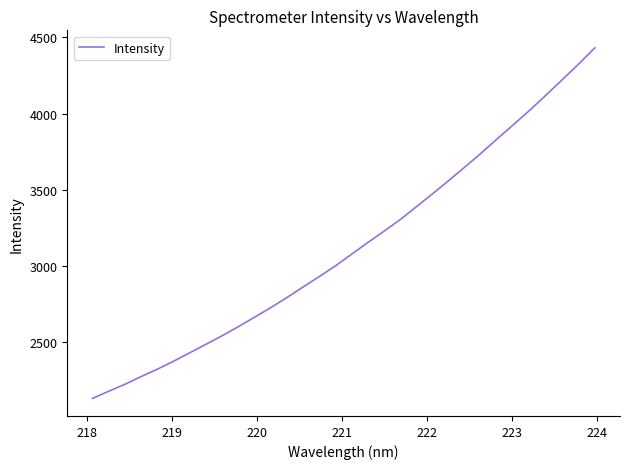

What is the greatest value displayed?

4430.9